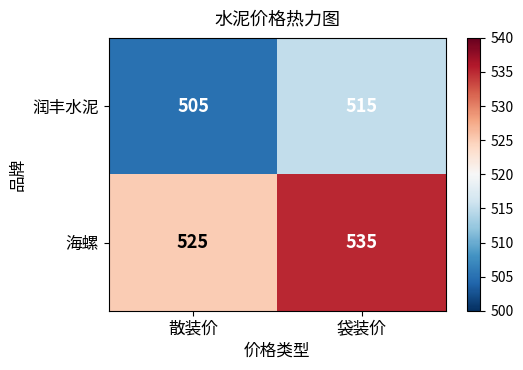

List the labels in order of 润丰水泥 value, largest first.

袋装价, 散装价